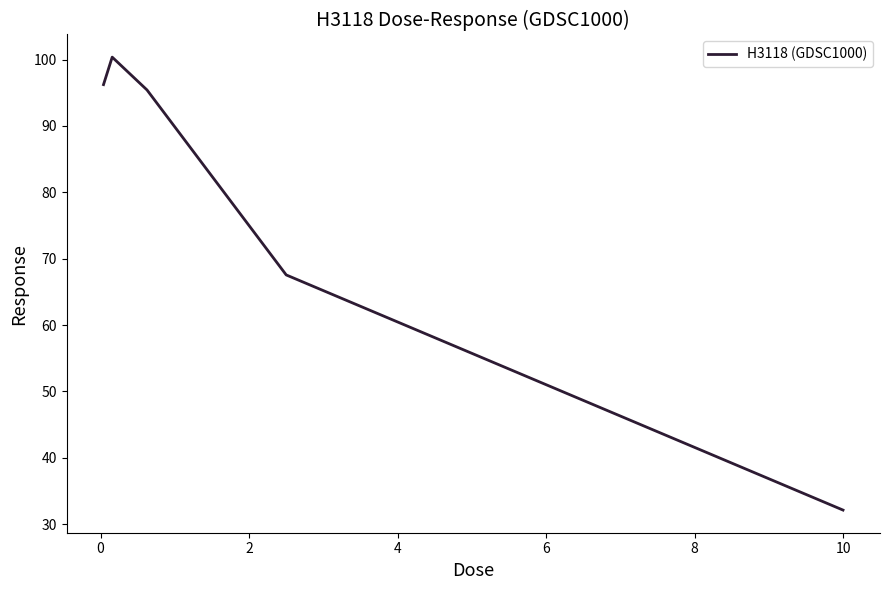

Is this an area chart (filled region under the line)?

No